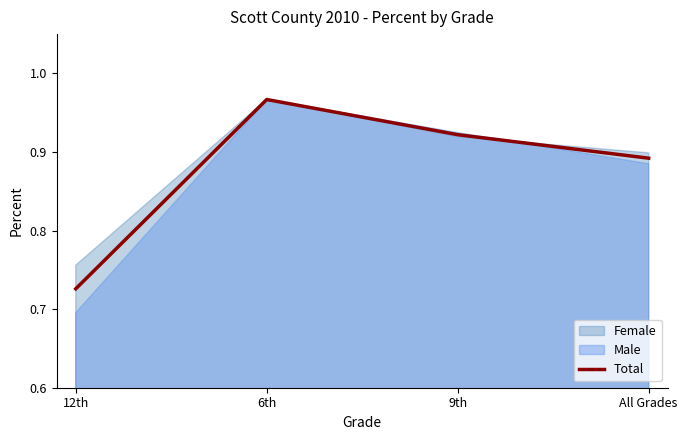

Count the values in the range 0 to 1.

4